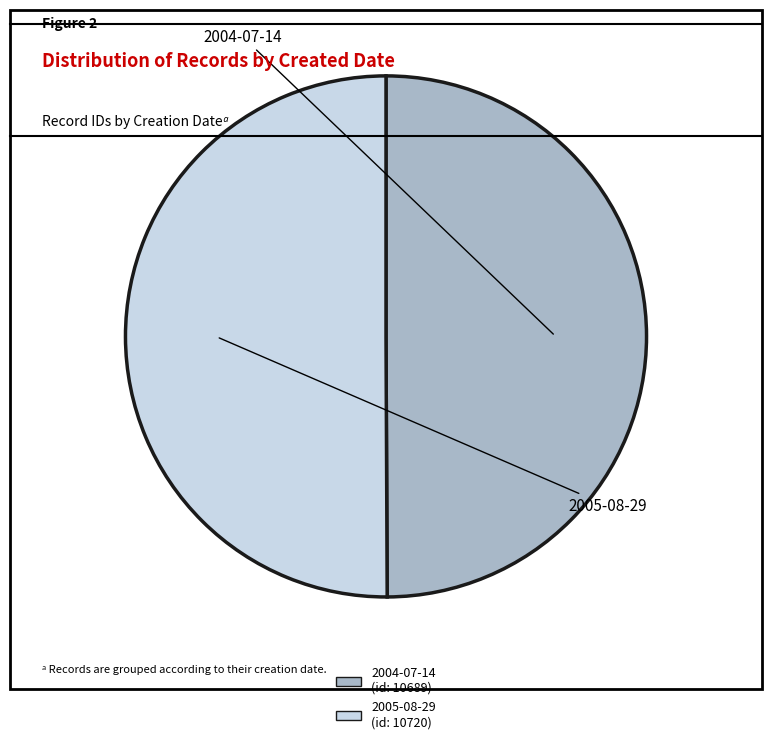

Do 2005-08-29 and 2004-07-14 together represent more than half of the pie?

Yes